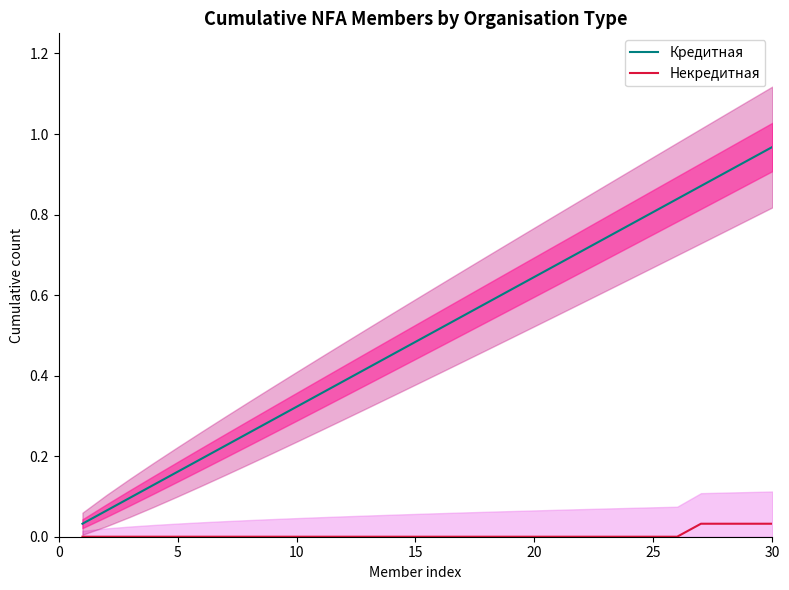

How many positive values does the Некредитная series have?

4